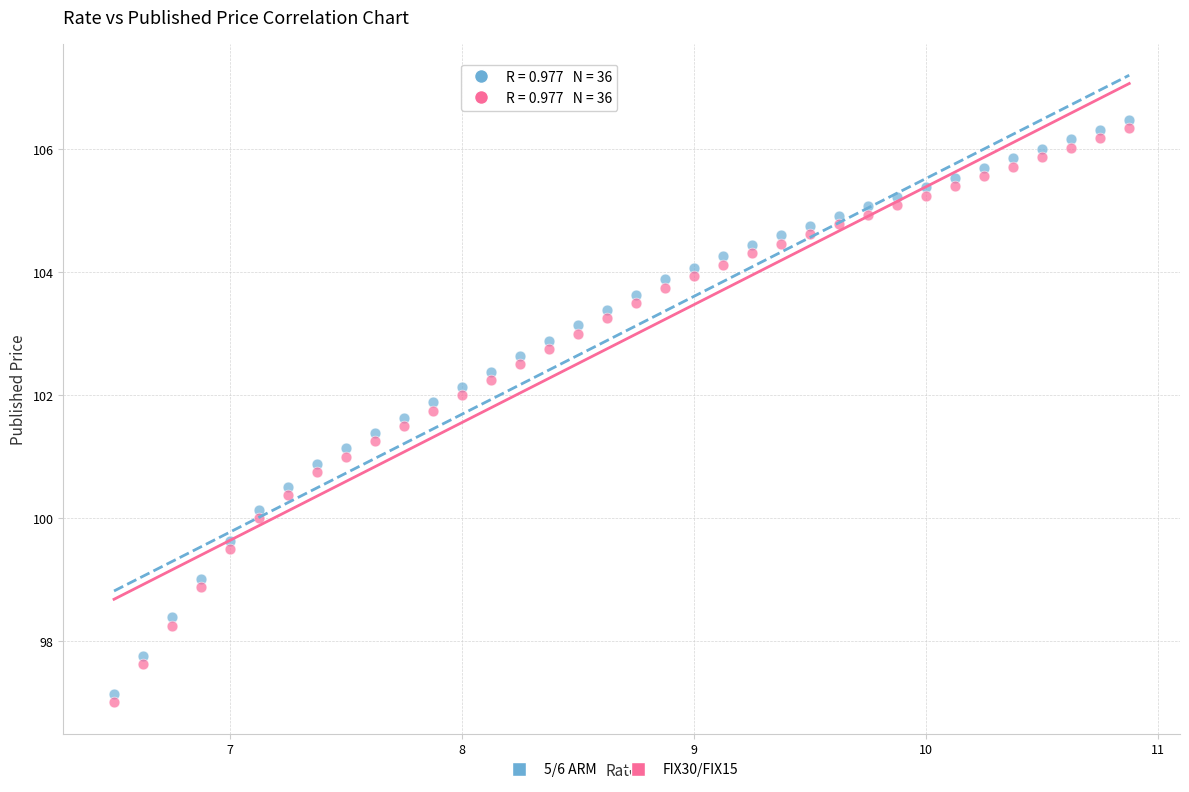

Which series contains the highest Y value?

5/6 ARM